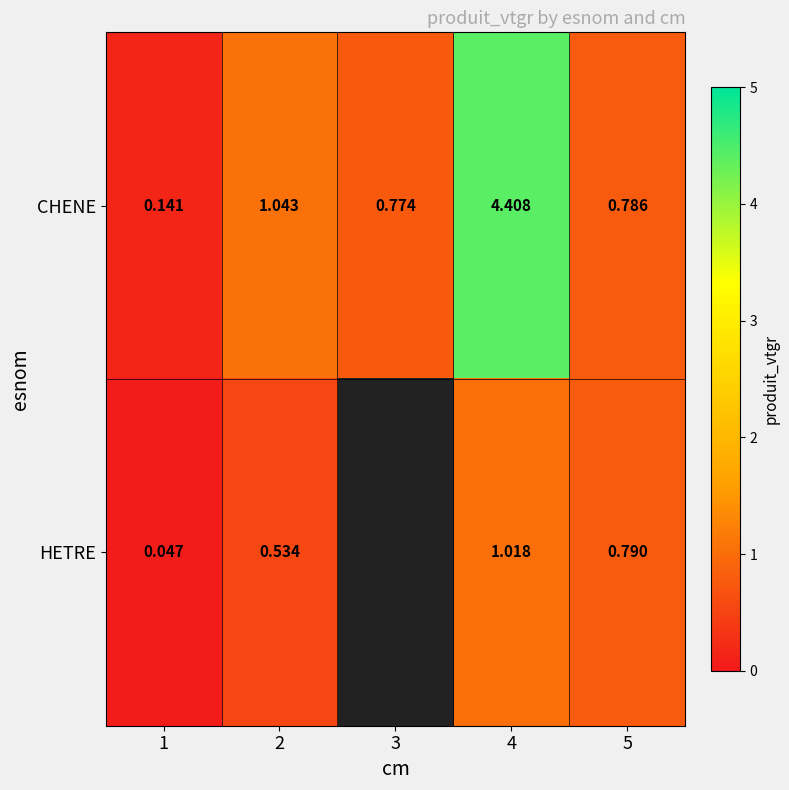

Rank the series at 1 from lowest to highest value.

HETRE, CHENE